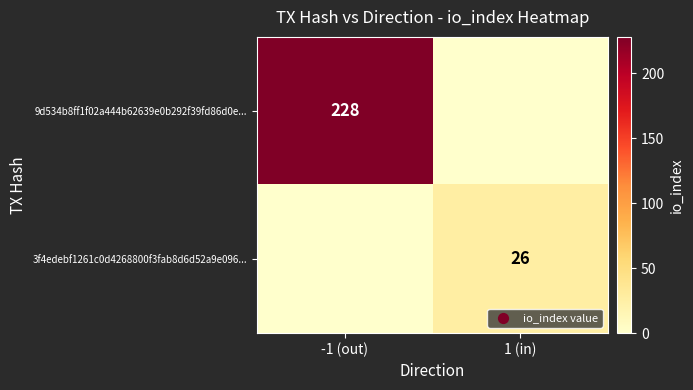

Is it true that 3f4edebf1261c0d4268800f3fab8d6d52a9e096... equals 7 at 1 (in)?

False